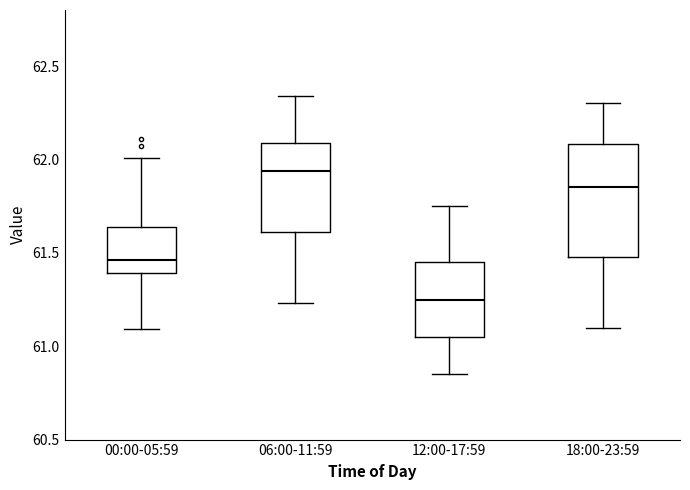

Reading left to right, transcribe this box plot: for each box, give where its median line is, the range the box spans, and where its two whiskers end, as read against the y-axis. The values are not printed on the chart, so give them approximately, as read against the axis.

00:00-05:59: median 61.45, box 61.40 to 61.65, whiskers 61.10 to 62.00
06:00-11:59: median 61.95, box 61.60 to 62.10, whiskers 61.25 to 62.35
12:00-17:59: median 61.25, box 61.05 to 61.45, whiskers 60.85 to 61.75
18:00-23:59: median 61.85, box 61.50 to 62.10, whiskers 61.10 to 62.30